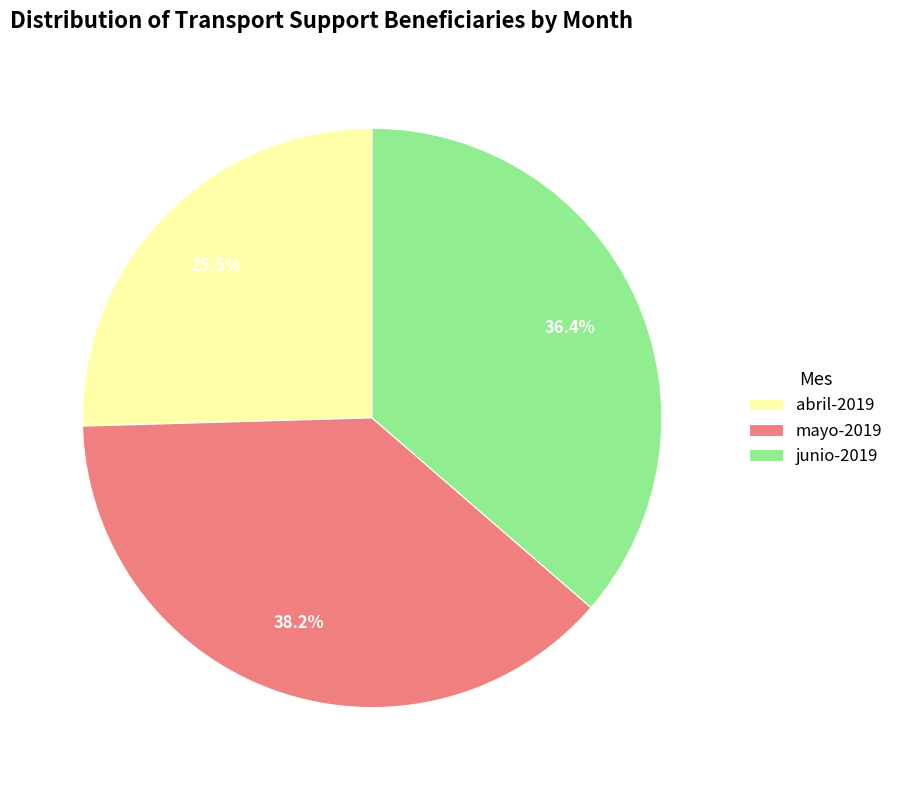

What is the largest slice in the pie chart?

mayo-2019